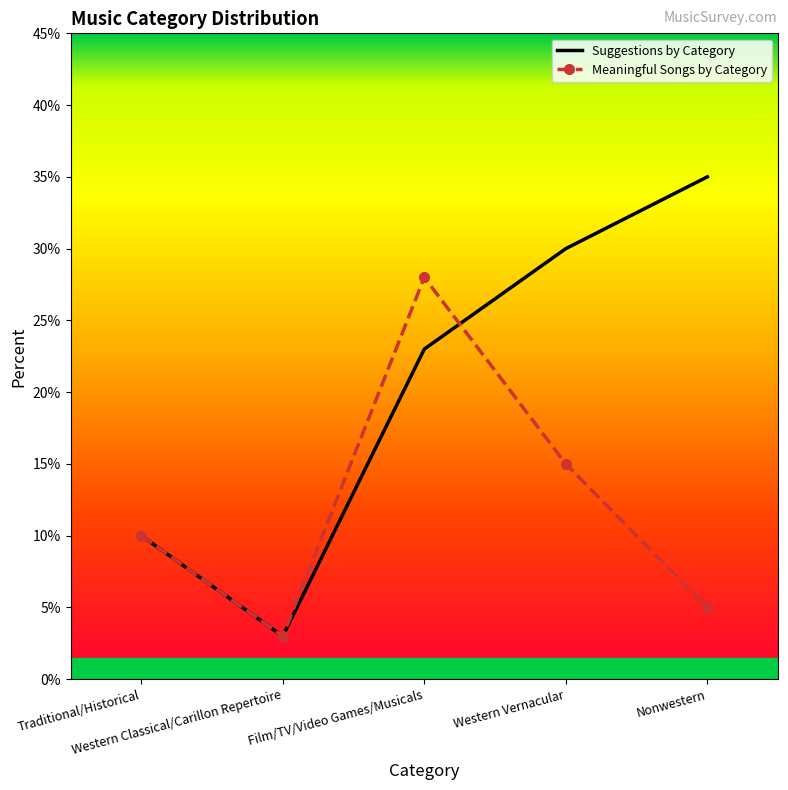

Reading left to right, what are all the values shown in this chart?

0.1	0.0	0.2	0.3	0.3